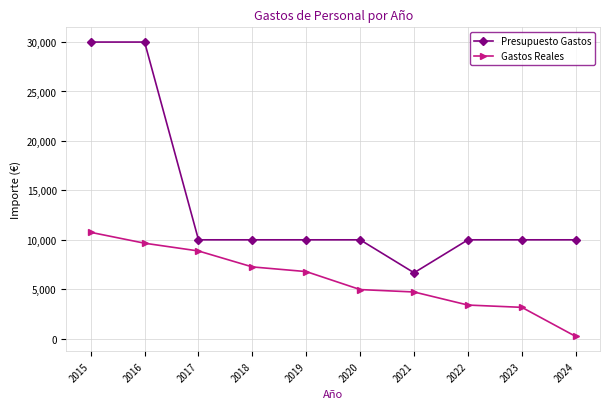

True or false: Gastos Reales has a value of 9656.7 at 2016.

True